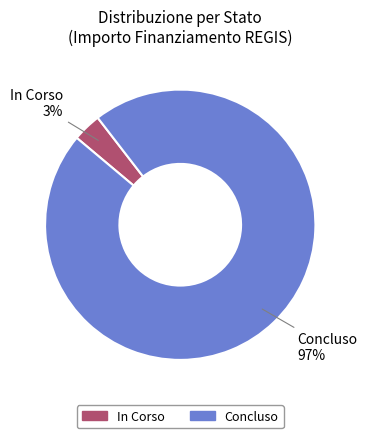

Does any single category account for the majority?

Yes